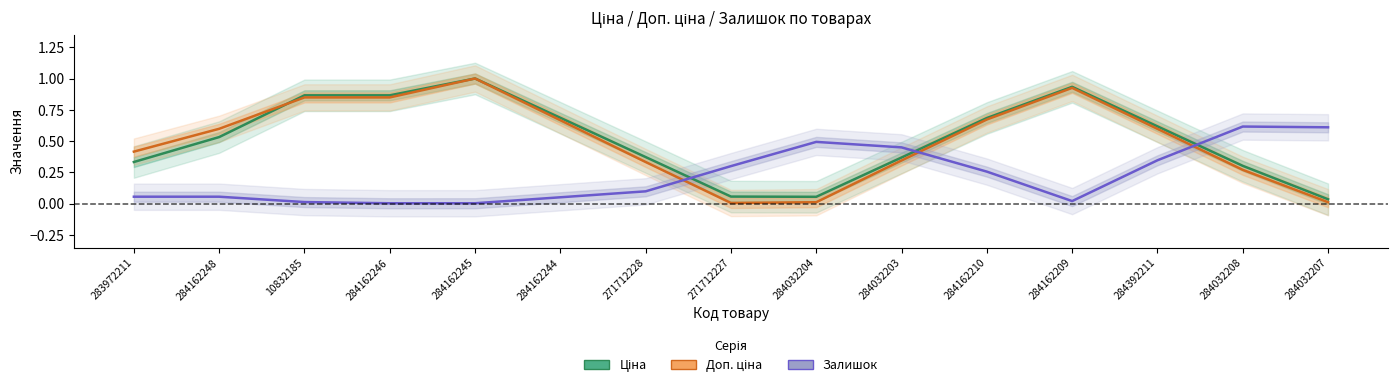

List the series in order of their peak value, highest first.

Ціна, Доп. ціна, Залишок